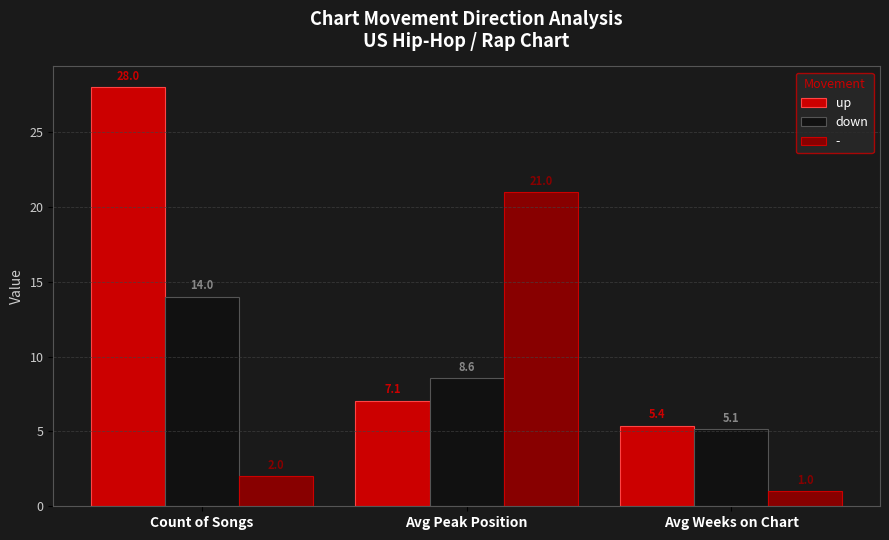

At which label does down reach its minimum?

Avg Weeks on Chart